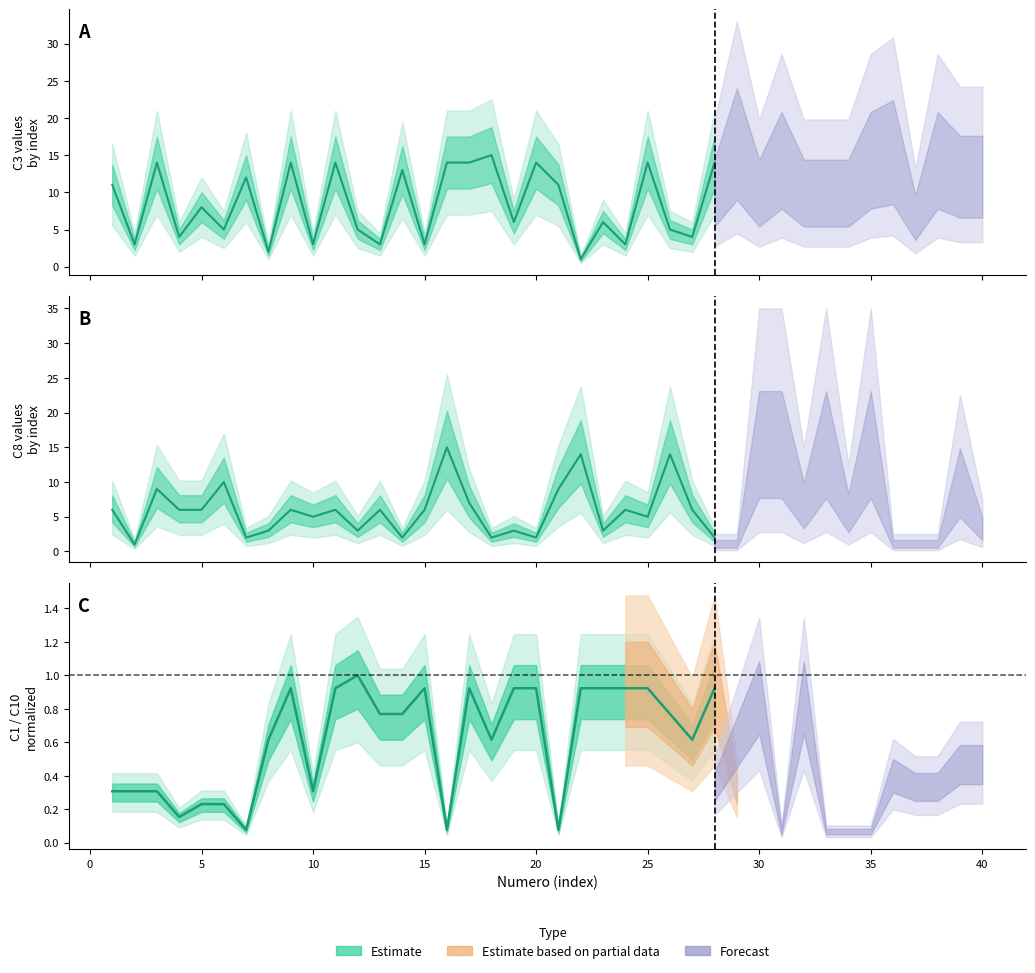

What is the spread (max minus min) of values at 10?

9